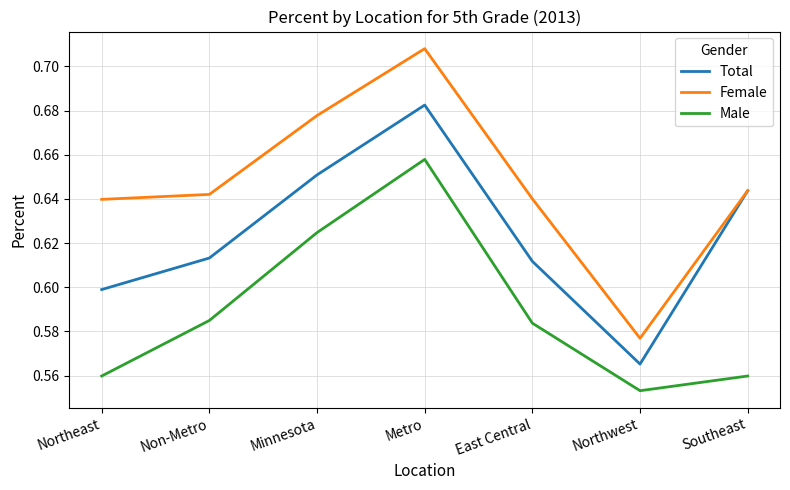

How many lines are shown in the chart?

3